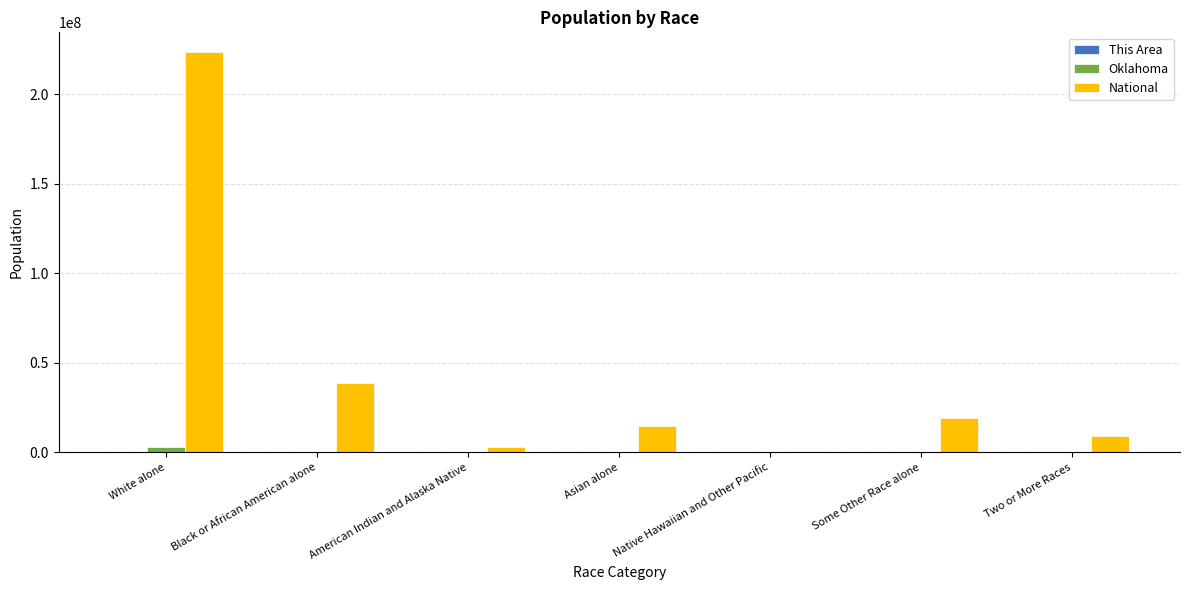

At which label does National reach its peak?

White alone